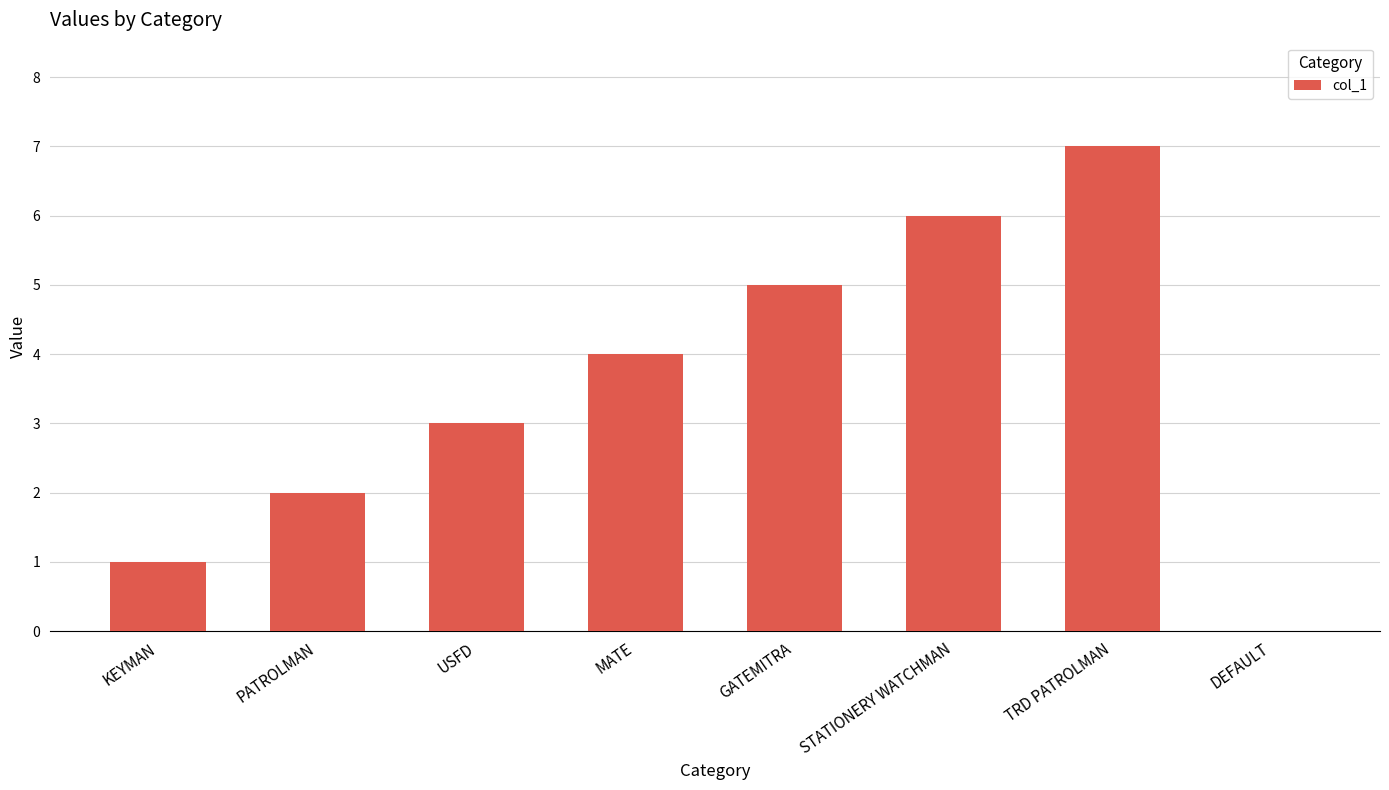

Reading right to left, extract all data points from this chart.

0	7	6	5	4	3	2	1